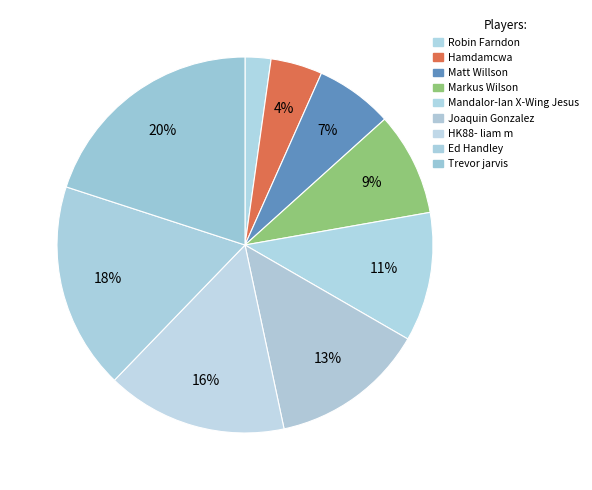

Is it true that Robin Farndon is 2% of the pie?

True